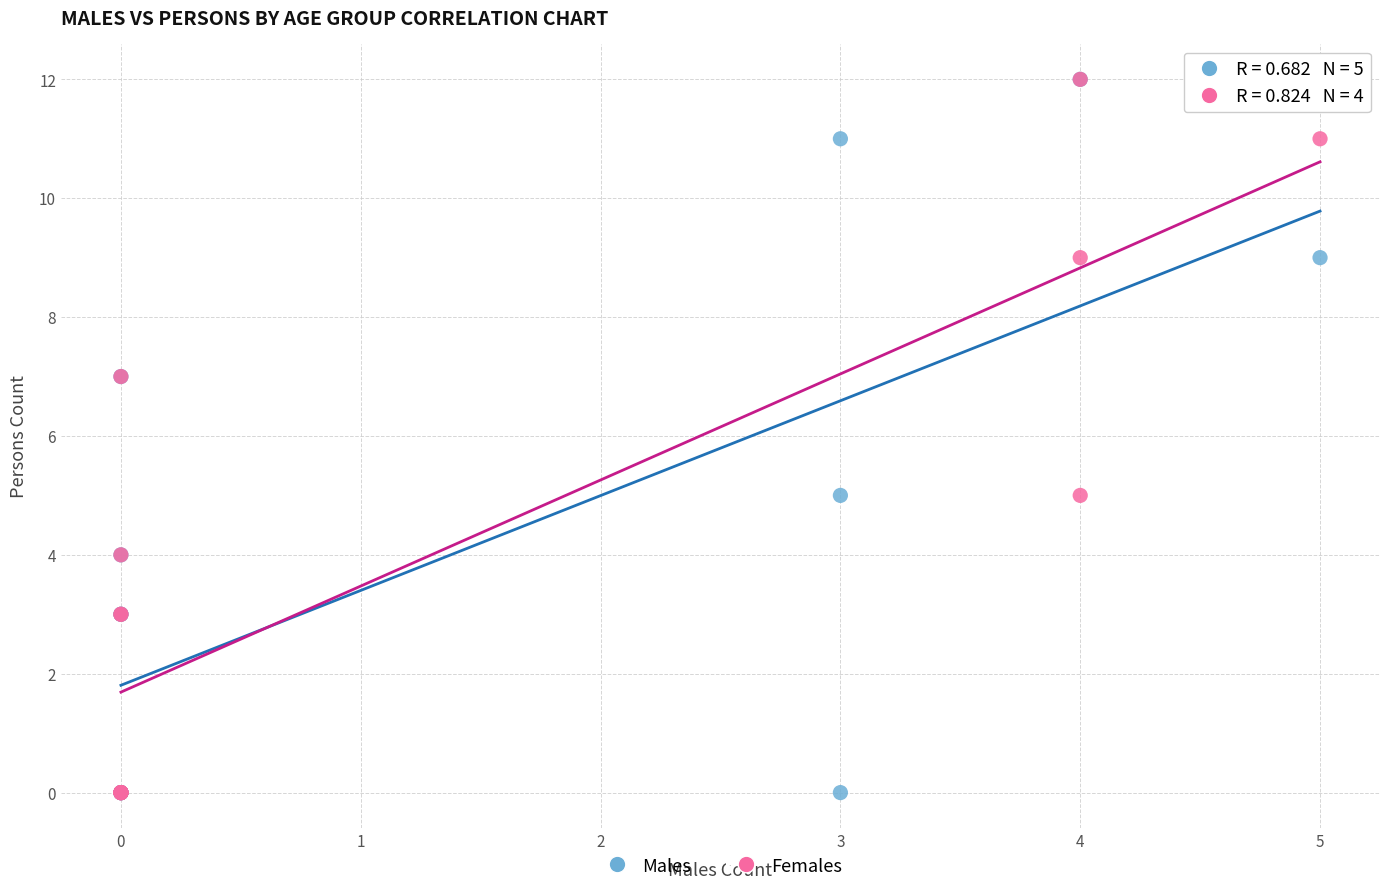

What are all the series names shown in the legend?

Males, Females